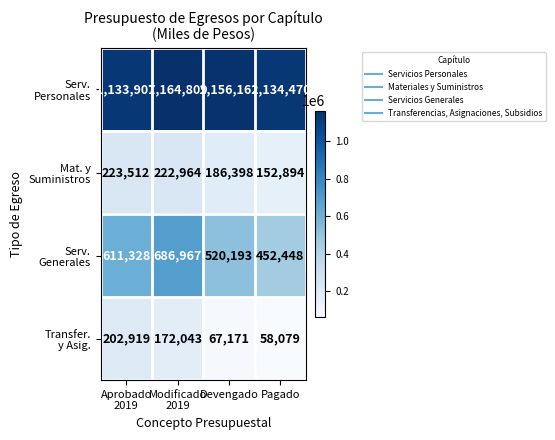

At how many categories does at least one series exceed 177380?

4